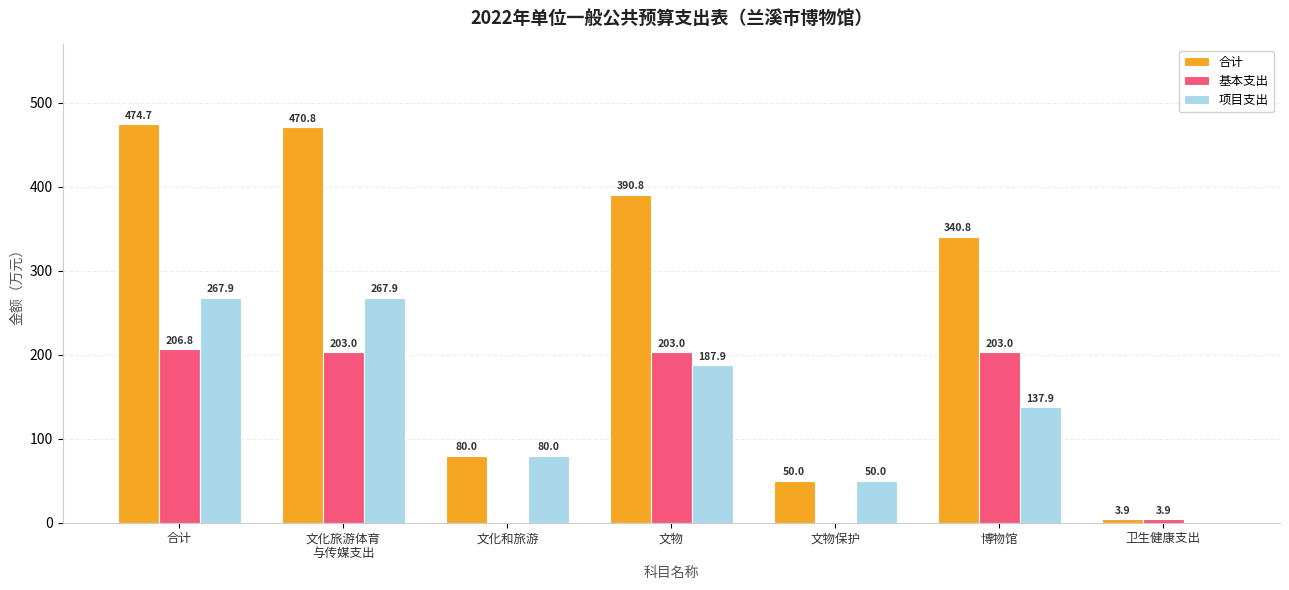

Which label corresponds to the largest value in the chart?

合计